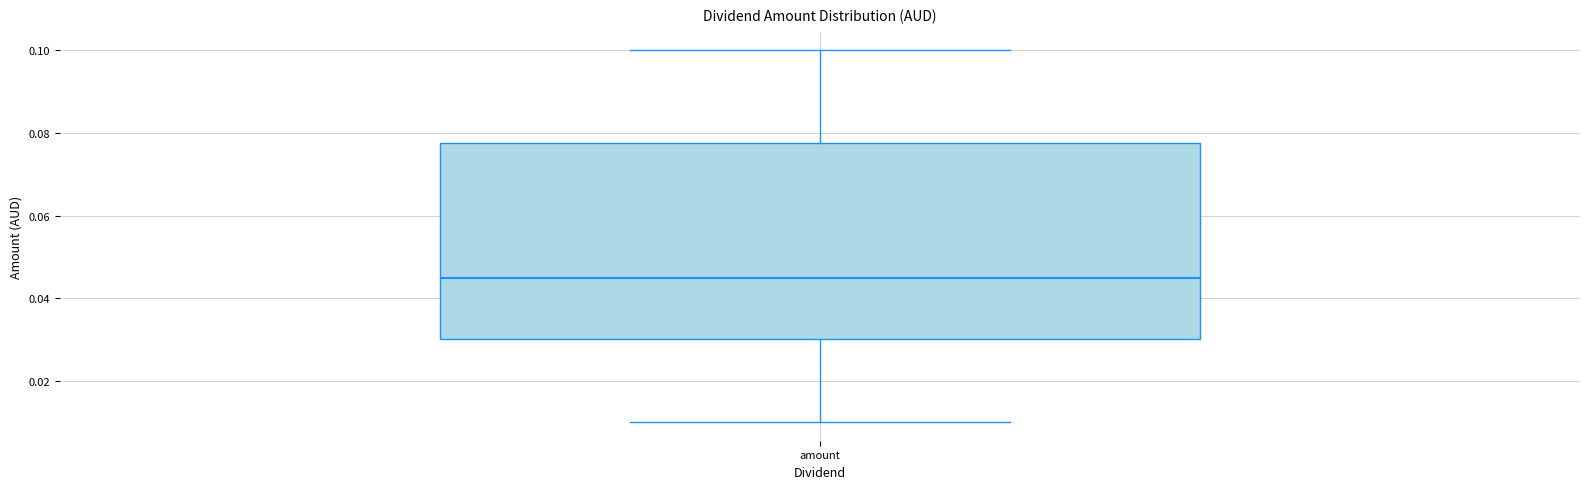

Read this box plot against the y-axis: the position of the median line, the range covered by the box, and the ends of both whiskers. The values are not printed on the chart, so give them approximately, as read against the axis.

median 0.046, box 0.030 to 0.078, whiskers 0.010 to 0.100